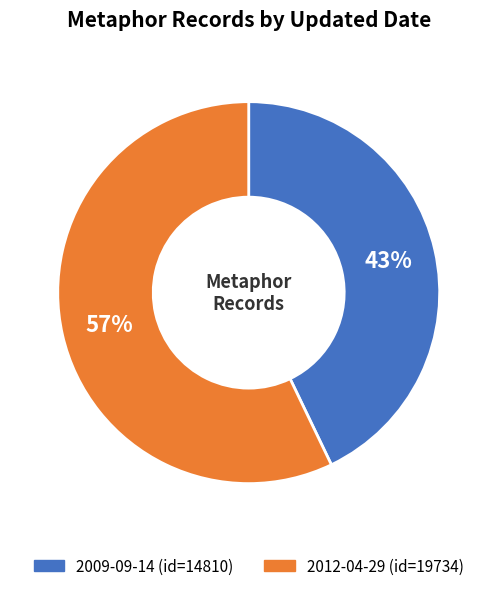

Is 2012-04-29 the majority of the pie?

Yes